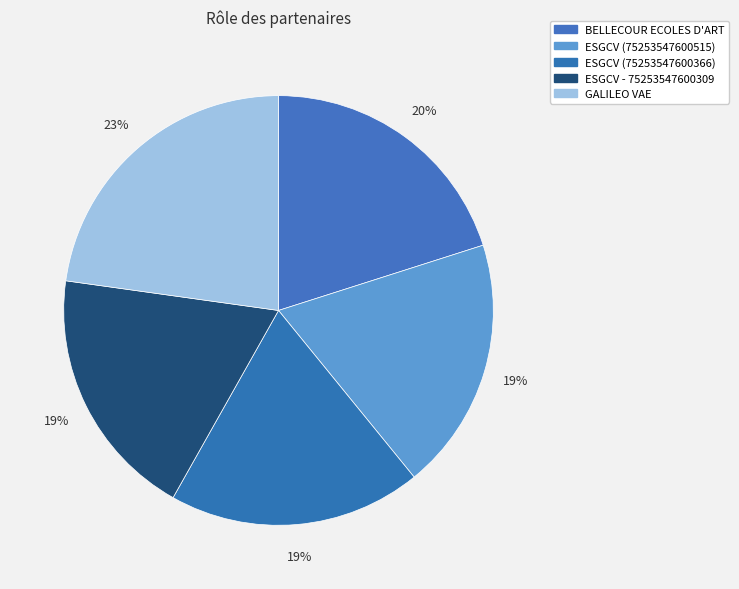

True or false: BELLECOUR ECOLES D'ART accounts for 30% of the total.

False